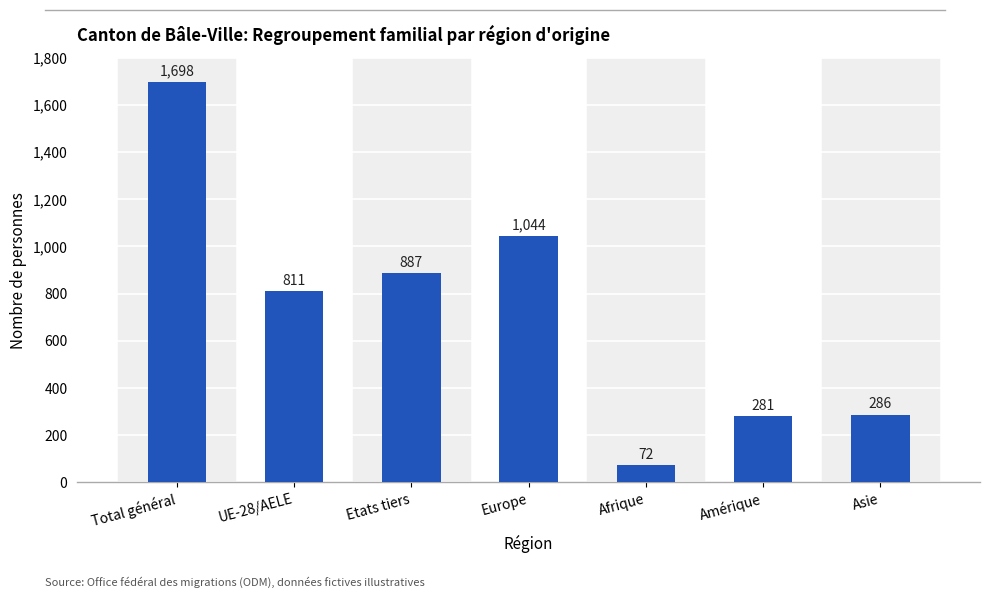

What is the change in value from Etats tiers to Asie?

-601